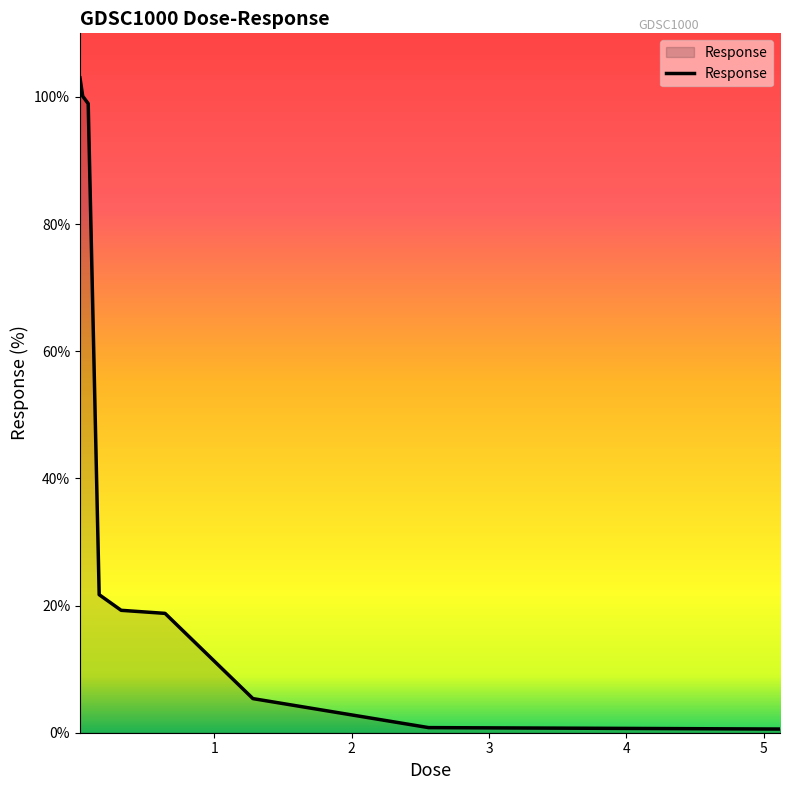

What is the difference between the maximum and minimum values?

102.4